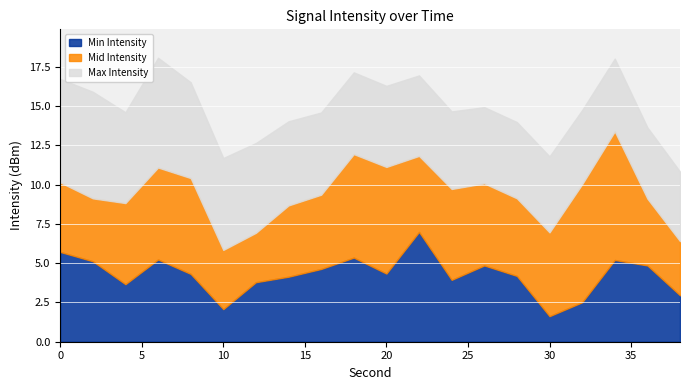

At which category does Mid Intensity reach its first local valley?

2